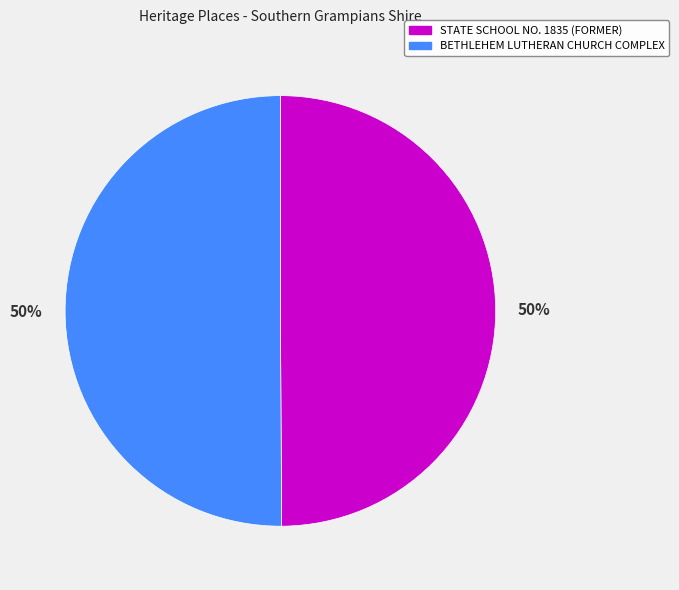

How many slices are in this pie chart?

2